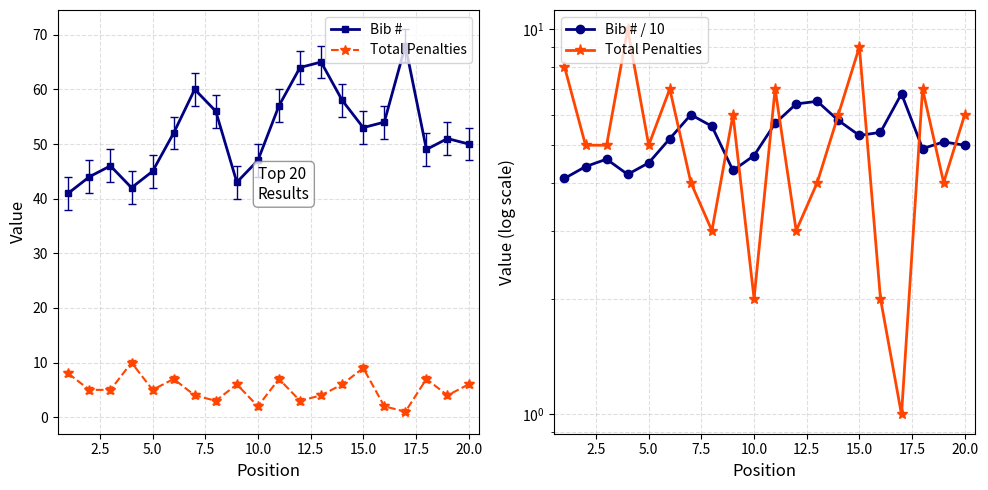

How many values in the Bib # series are below 52?

10